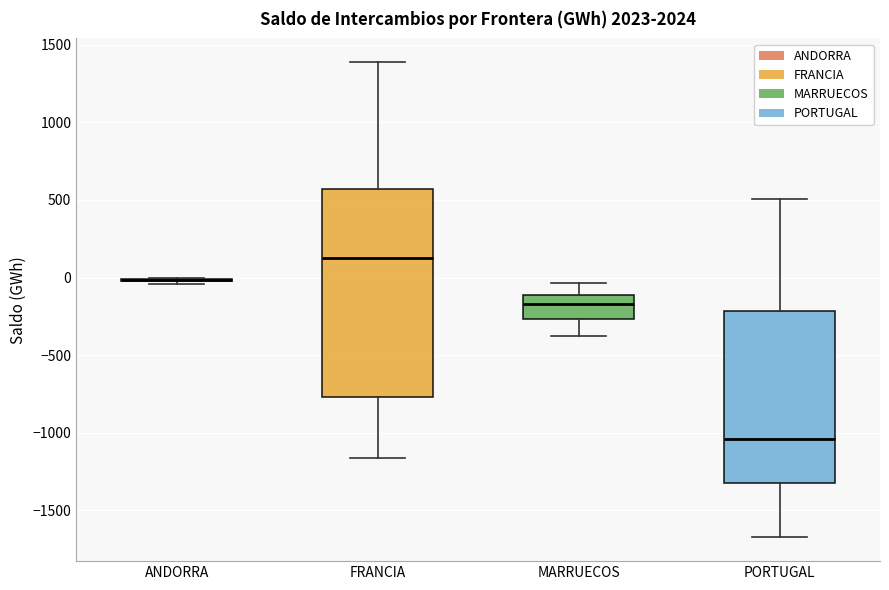

Reading left to right, read every box against the y-axis: the position of its median line, the range the box covers, and the ends of its whiskers. The values are not printed on the chart, so give them approximately, as read against the axis.

ANDORRA: box collapsed to a line at 0, whiskers -50 to 0
FRANCIA: median 150, box -750 to 550, whiskers -1150 to 1400
MARRUECOS: median -150, box -250 to -100, whiskers -400 to -50
PORTUGAL: median -1050, box -1300 to -200, whiskers -1650 to 500